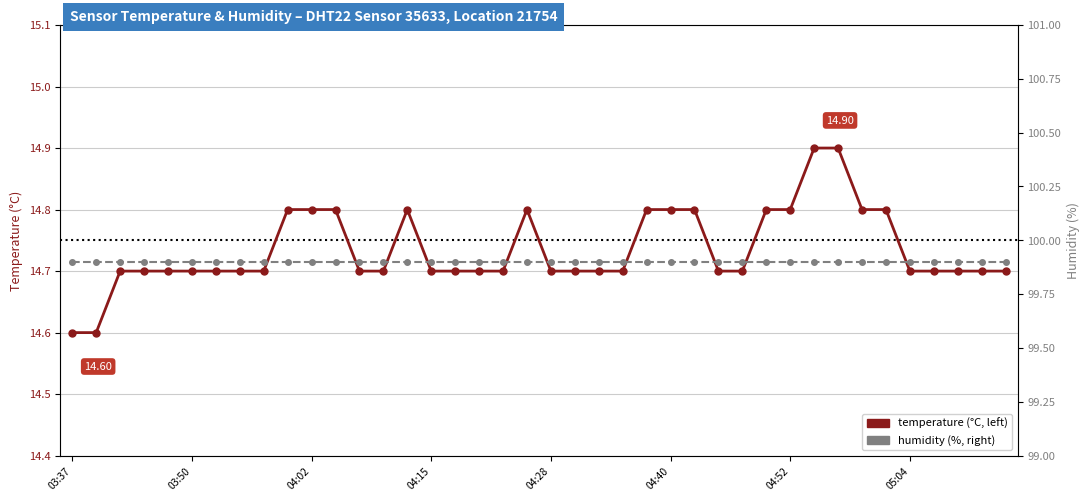

Is it true that humidity equals 66.2 at 04:15?

False